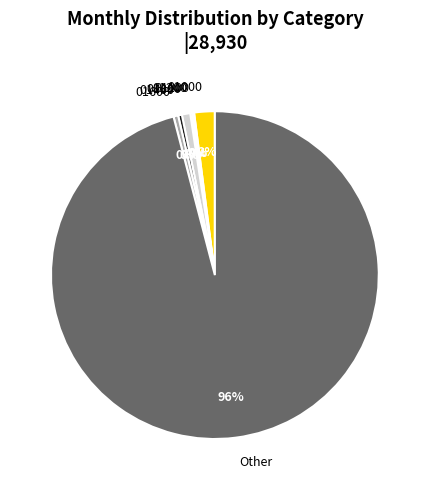

To the nearest percent, what is the average slice percentage?

14%